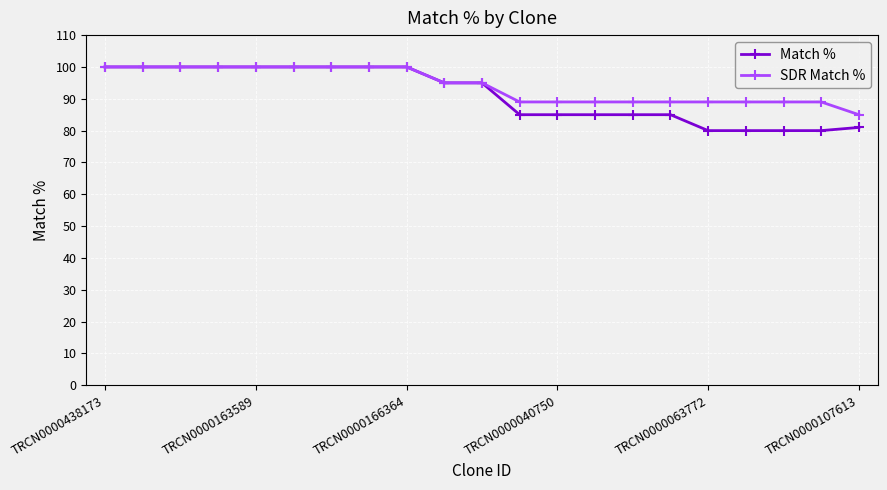

What is the maximum value shown in the chart?

100